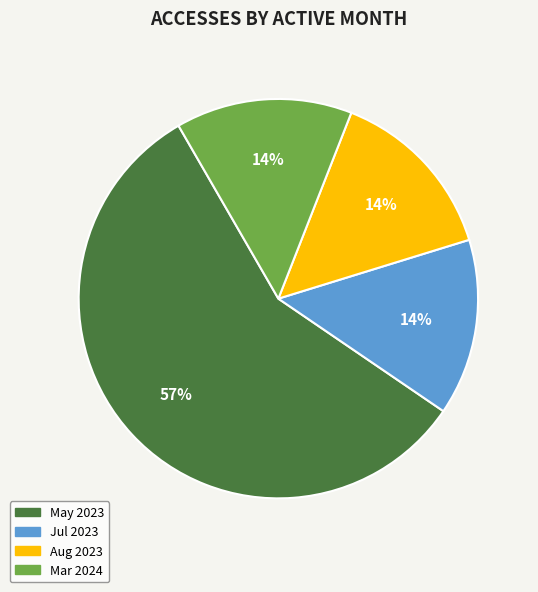

To the nearest percent, what percentage of the pie is Aug 2023?

14%